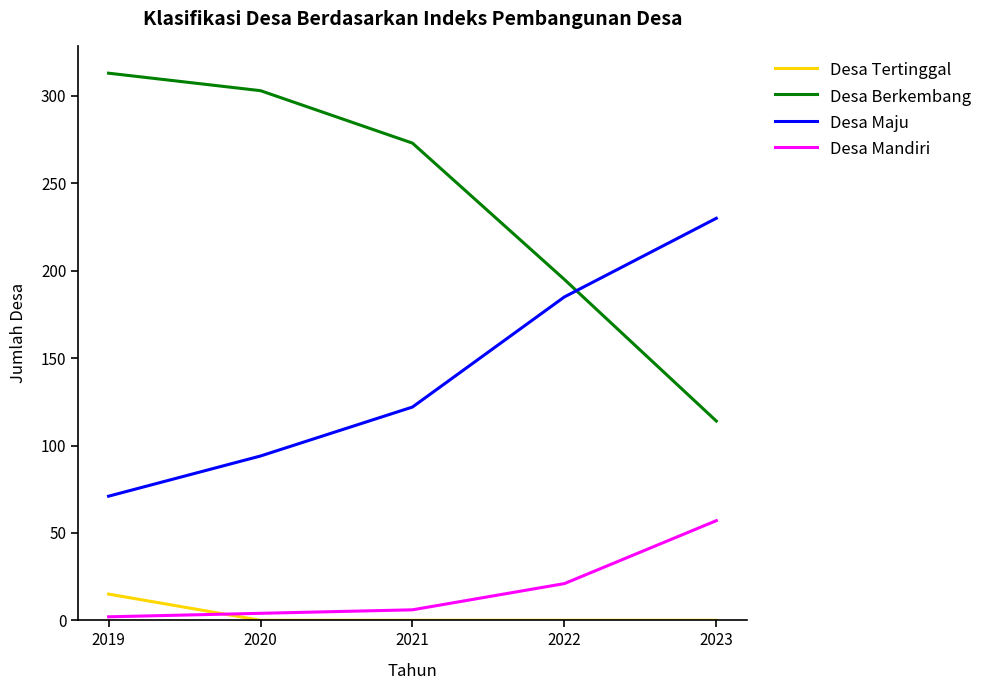

Reading left to right, list all the values displayed in this chart.

Desa Tertinggal: 2019=15	2020=0	2021=0	2022=0	2023=0
Desa Berkembang: 2019=313	2020=303	2021=273	2022=195	2023=114
Desa Maju: 2019=71	2020=94	2021=122	2022=185	2023=230
Desa Mandiri: 2019=2	2020=4	2021=6	2022=21	2023=57